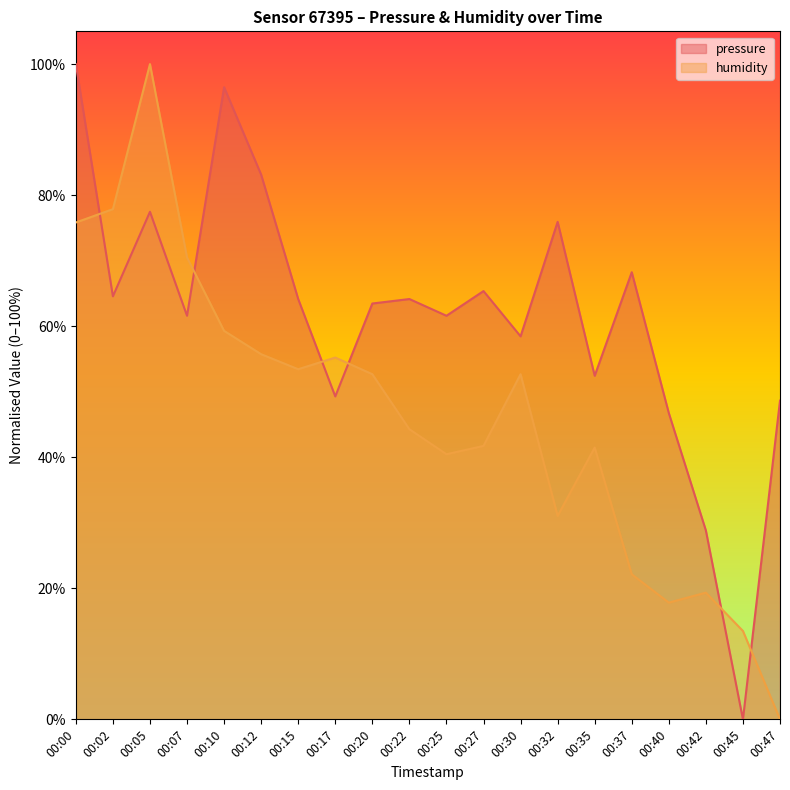

What is the sum of the humidity values at 00:10 and 00:32?

90.3